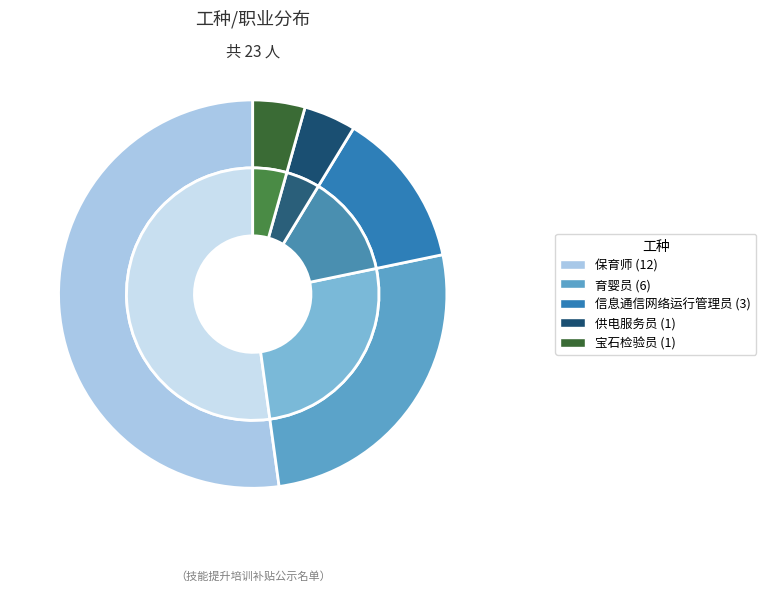

Which slice is the largest?

保育师